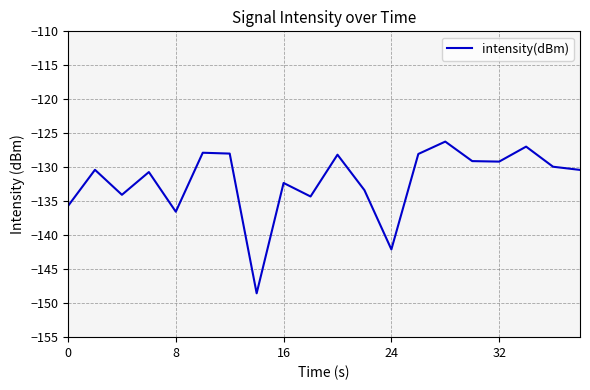

What is the difference between the maximum and minimum values?

22.3